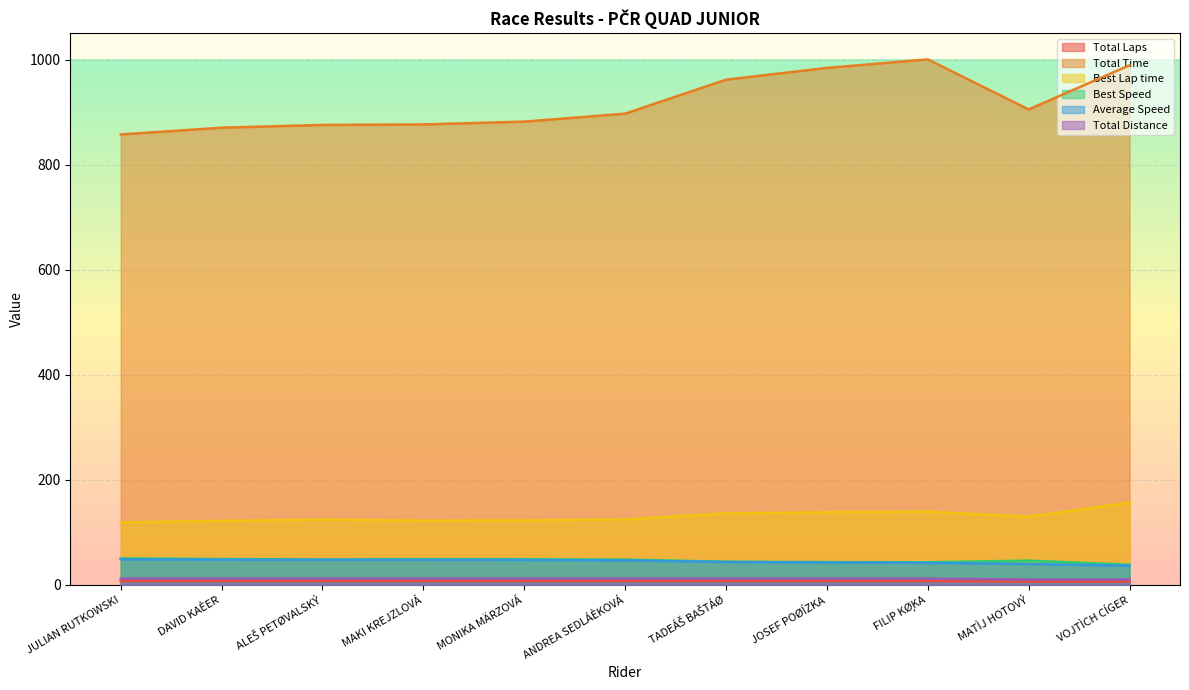

Between VOJTÌCH CÍGER and TADEÁŠ BAŠTÁØ, which is larger?

TADEÁŠ BAŠTÁØ